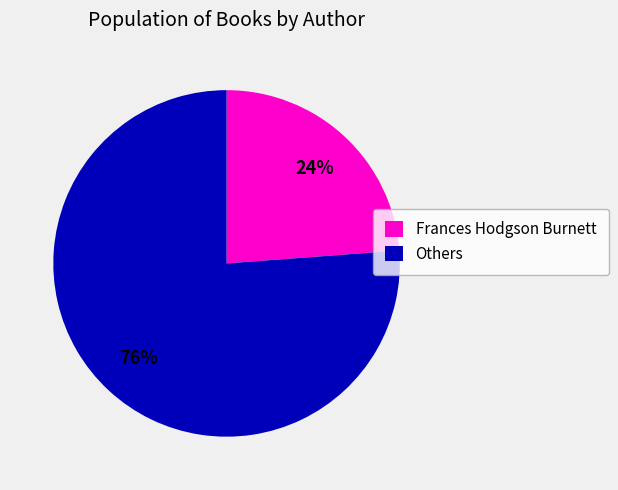

Which category accounts for the majority?

Others